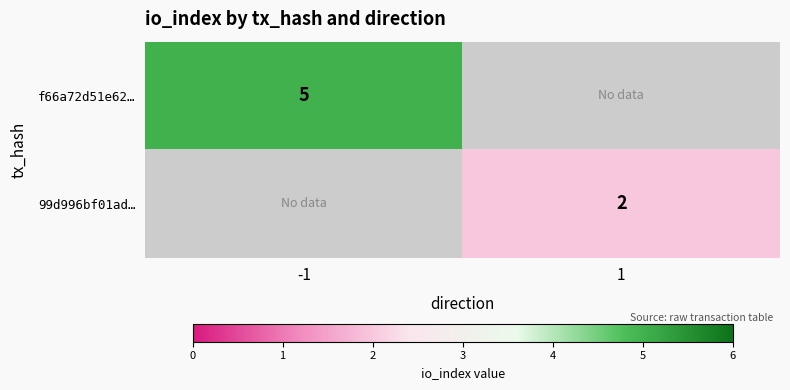

The value of 99d996bf01ad… at 1 is 2. True or false?

True